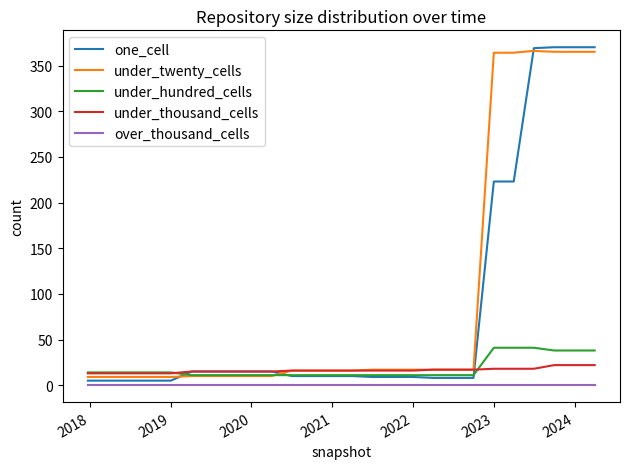

True or false: over_thousand_cells and under_twenty_cells intersect in this chart.

False